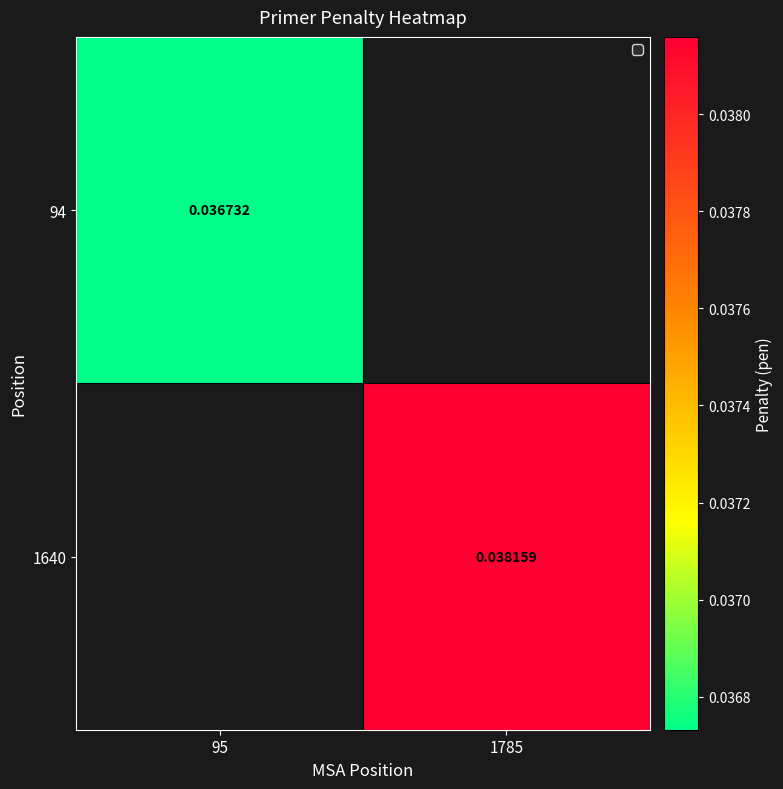

True or false: 94 has a value of 0.0 at 95.

True